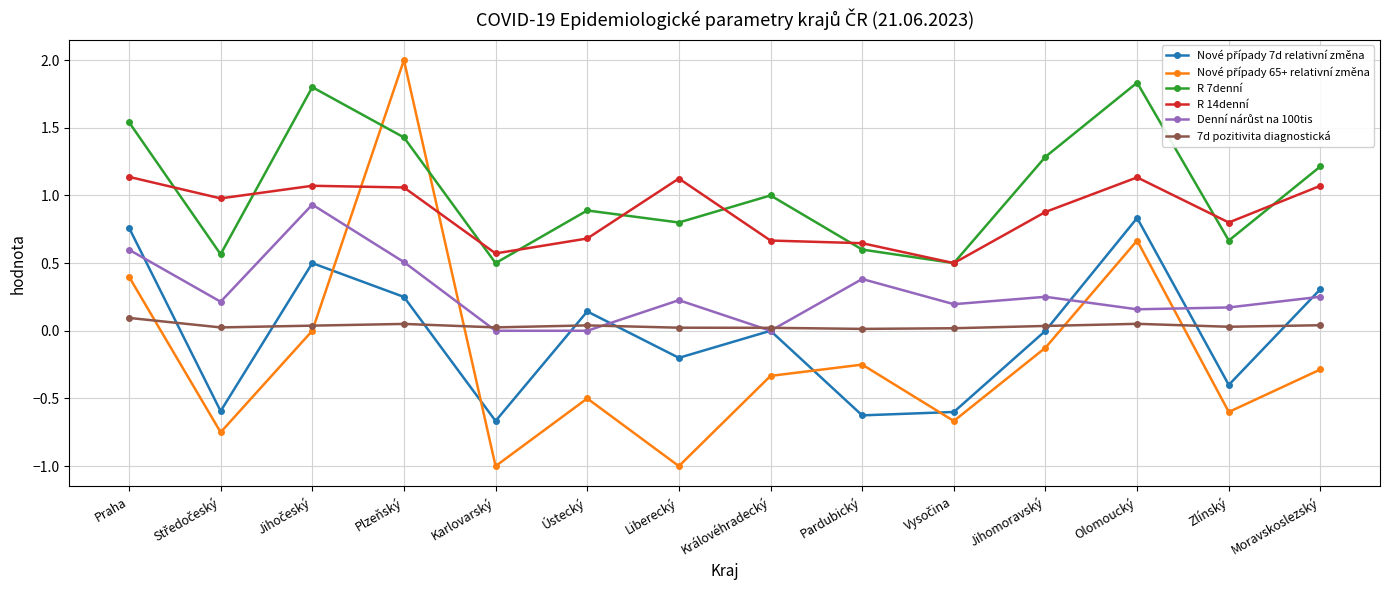

What is the spread (max minus min) of values at Praha?

1.4